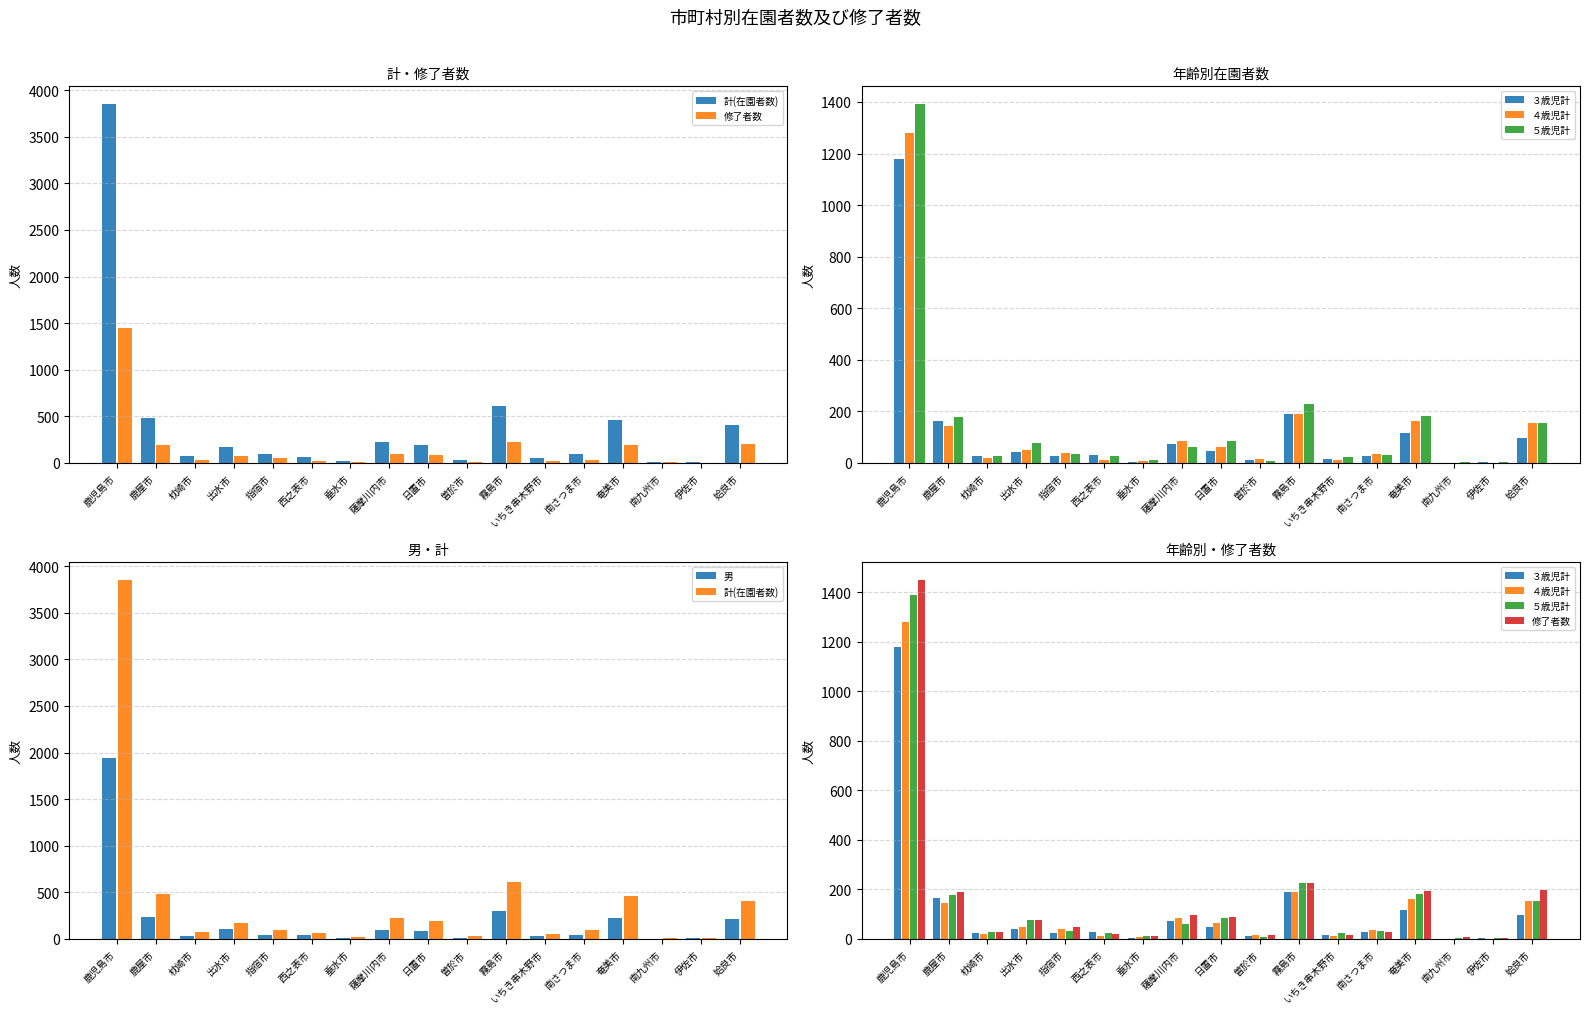

The ４歳児計 series shows 0 at 南九州市. True or false?

True